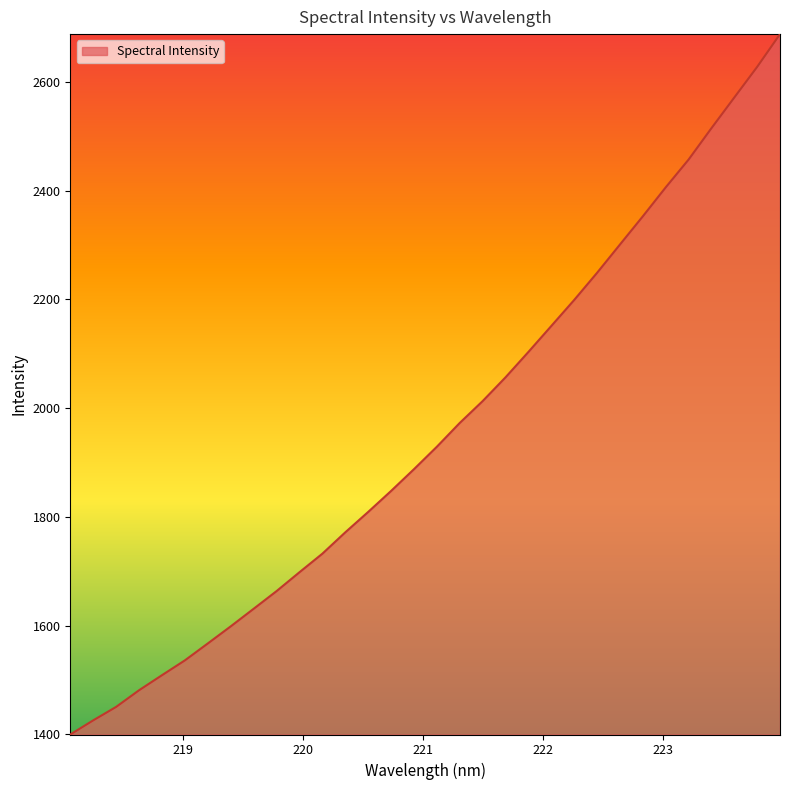

What is the difference between the maximum and minimum values?

1288.0